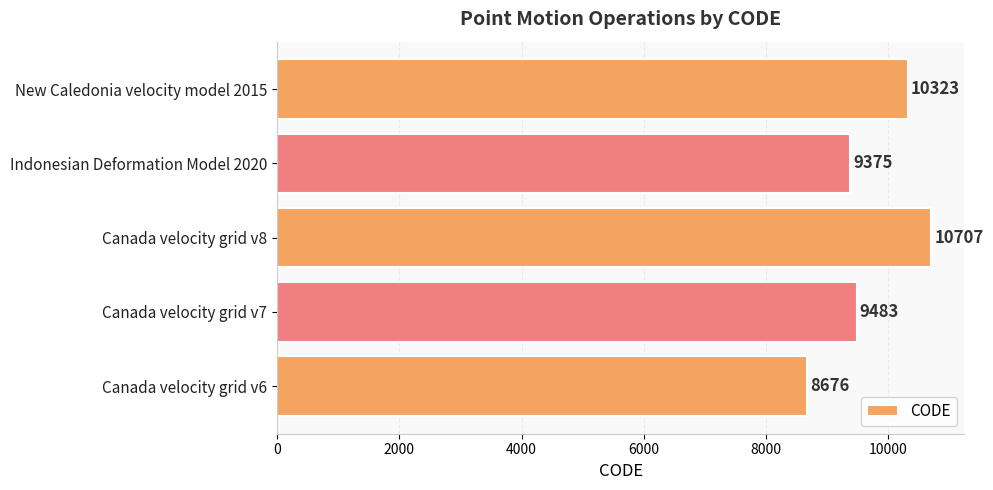

Where is the data nearest to the value 9691?

Canada velocity grid v7